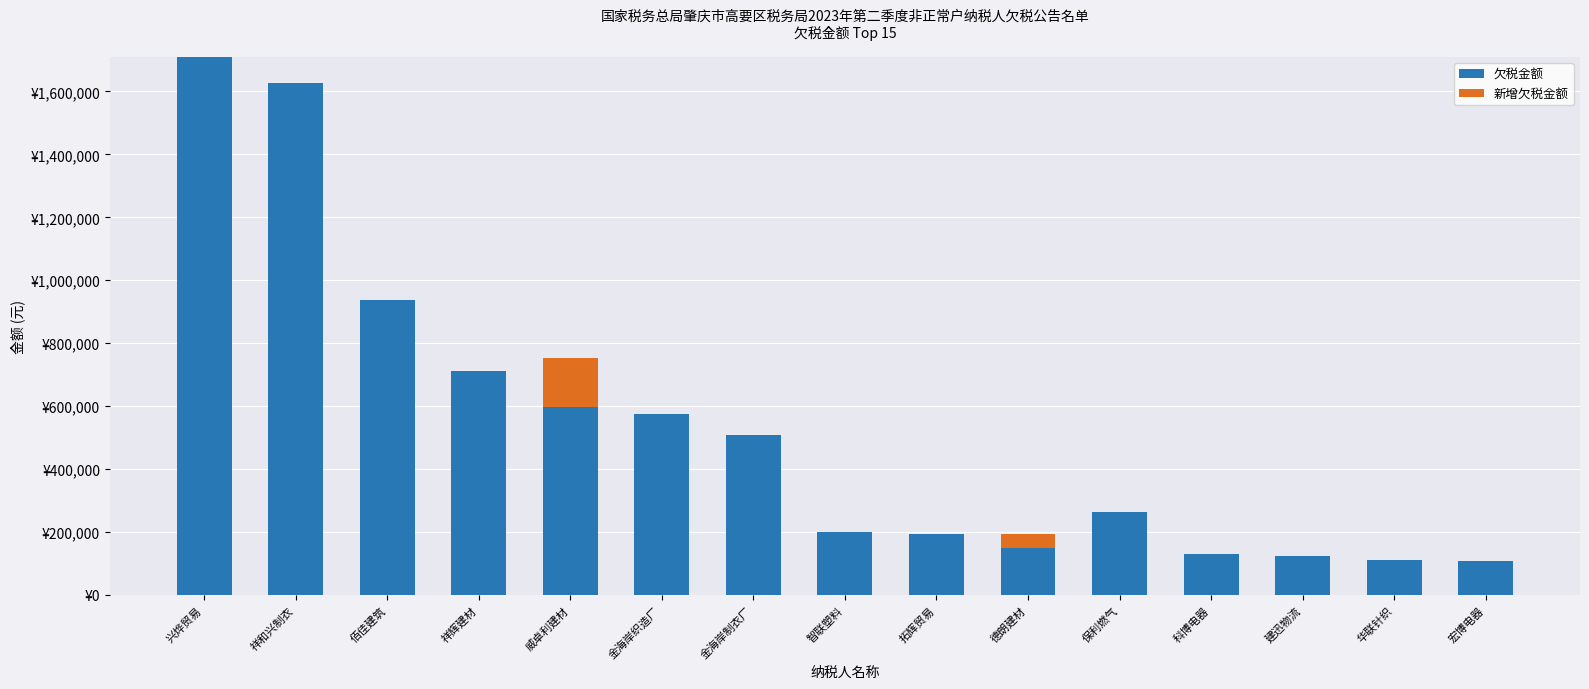

What is the label of the 10th bar from the right?

金海岸织造厂